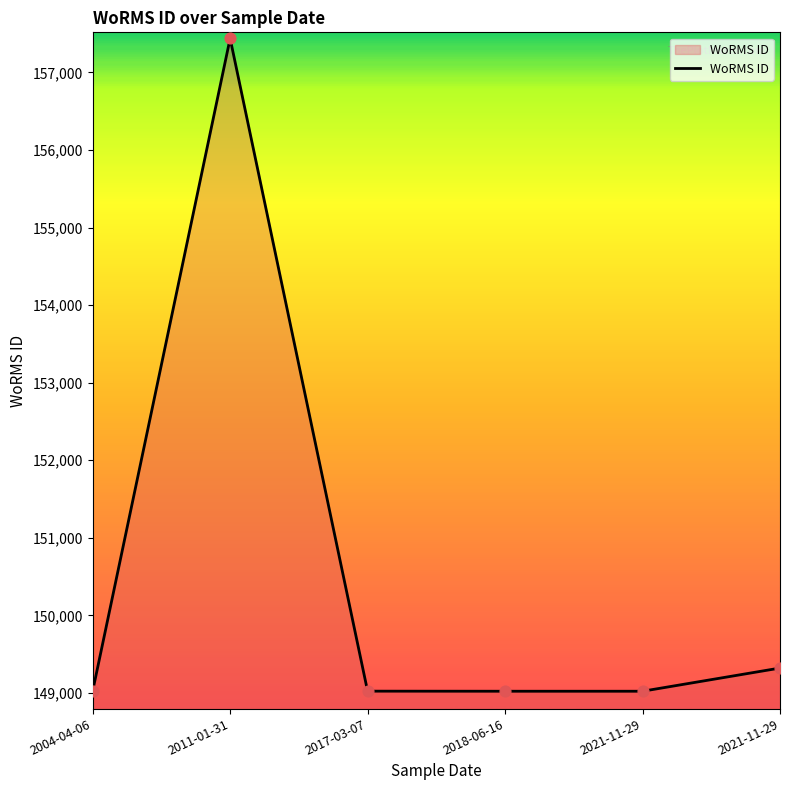

How many series are shown in this chart?

1